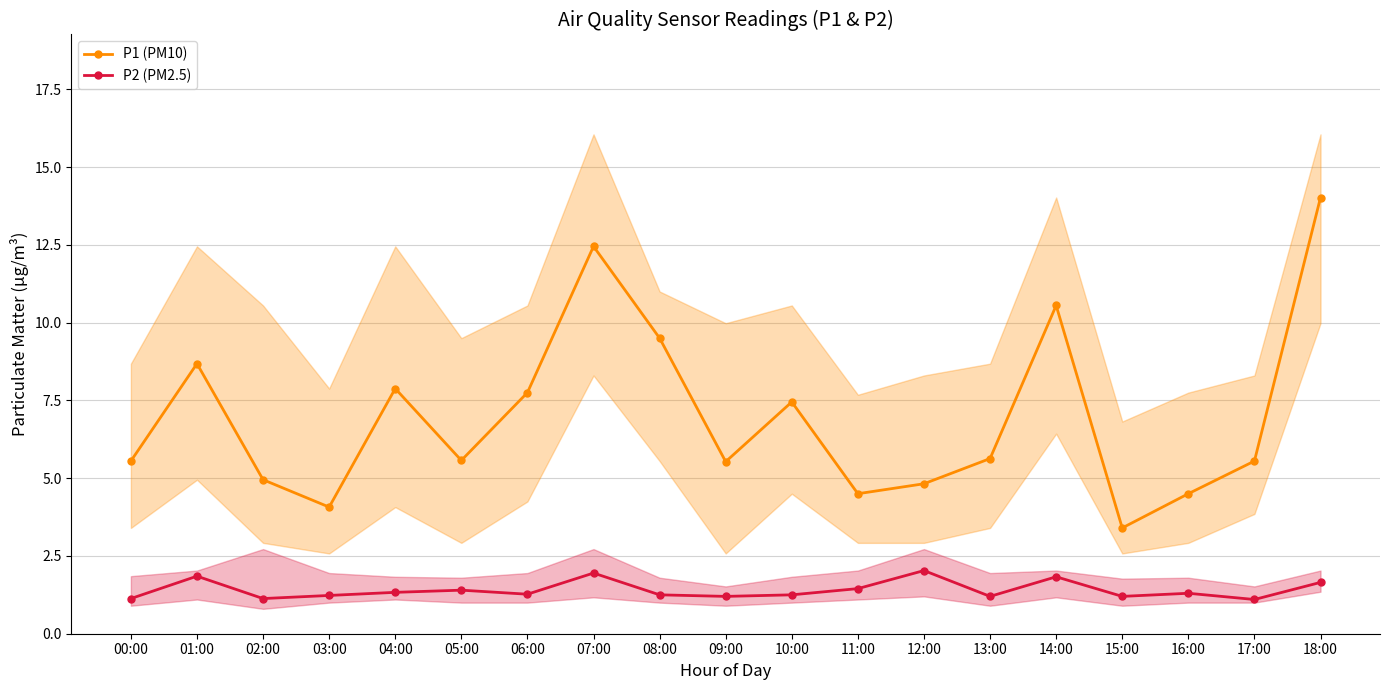

The value of P2 (PM2.5) at 12:00 is 1.2. True or false?

False